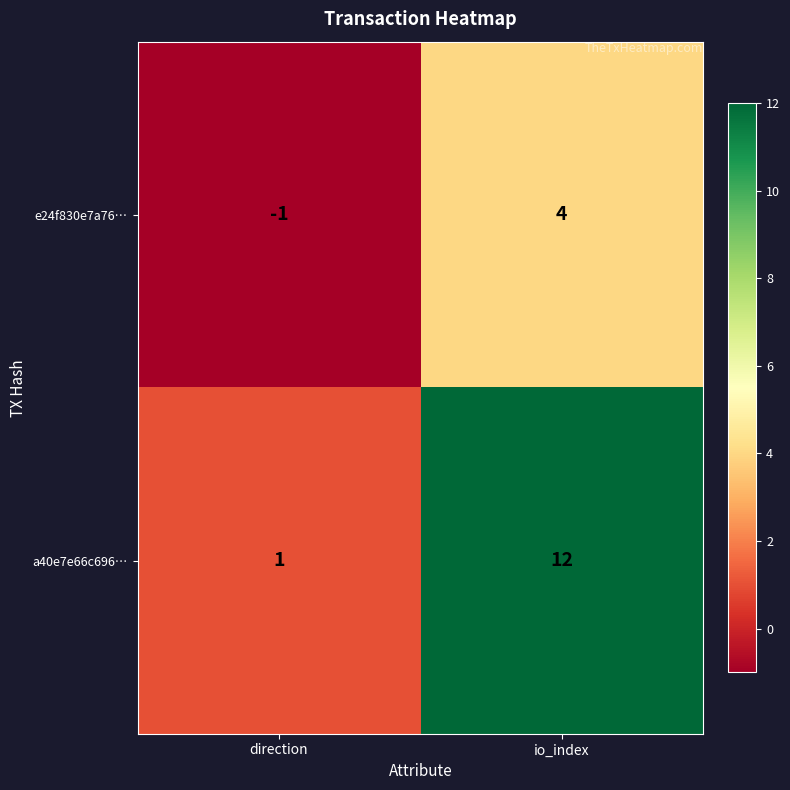

What is the highest value of the e24f830e7a76… series?

4